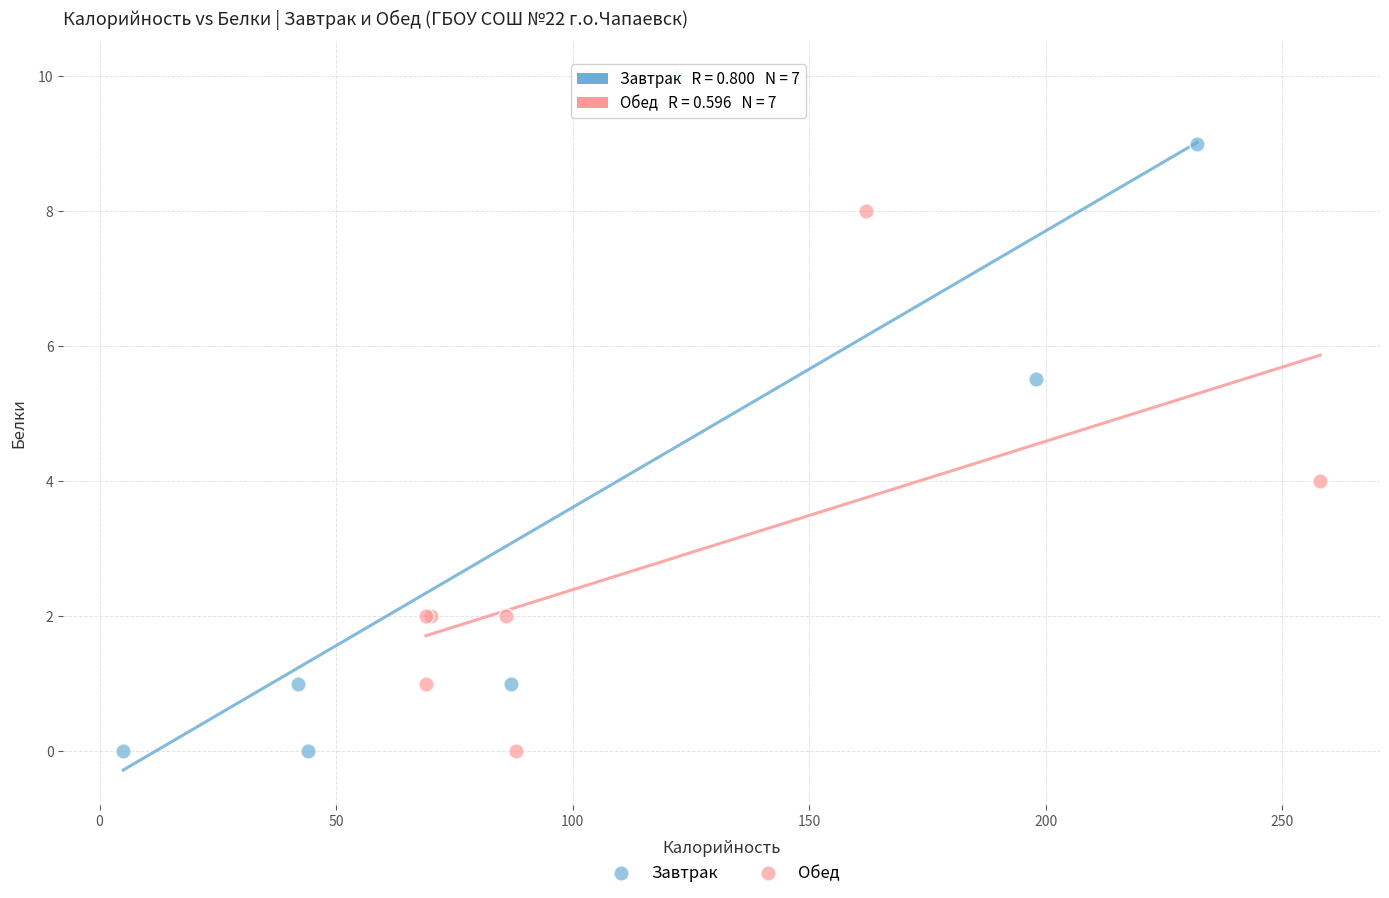

Which series has the largest Y range (max minus min)?

Завтрак